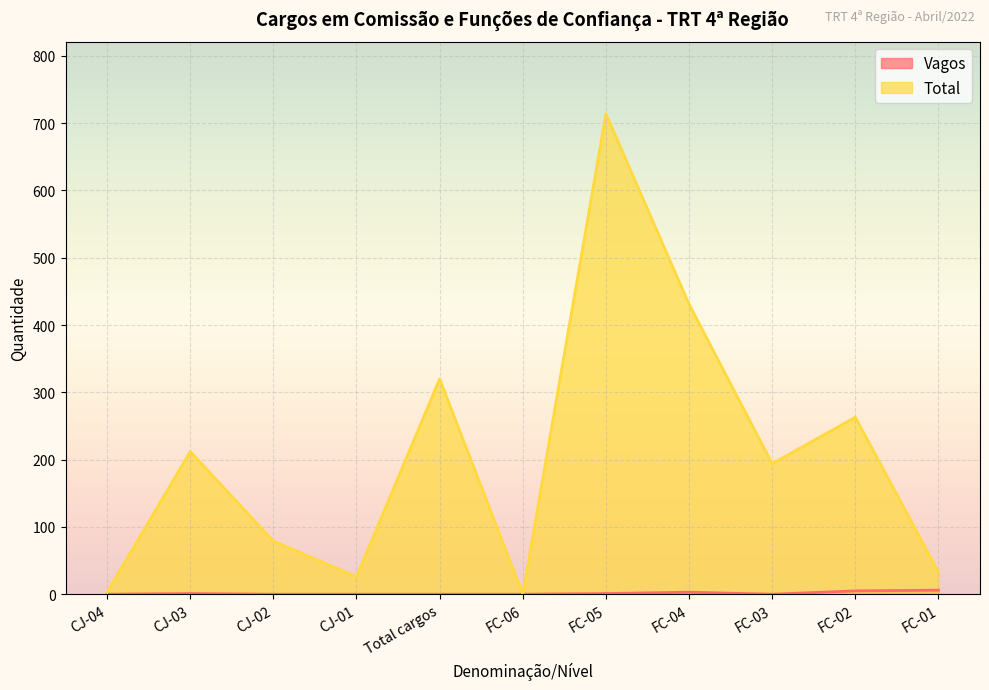

True or false: Total and Vagos intersect in this chart.

False